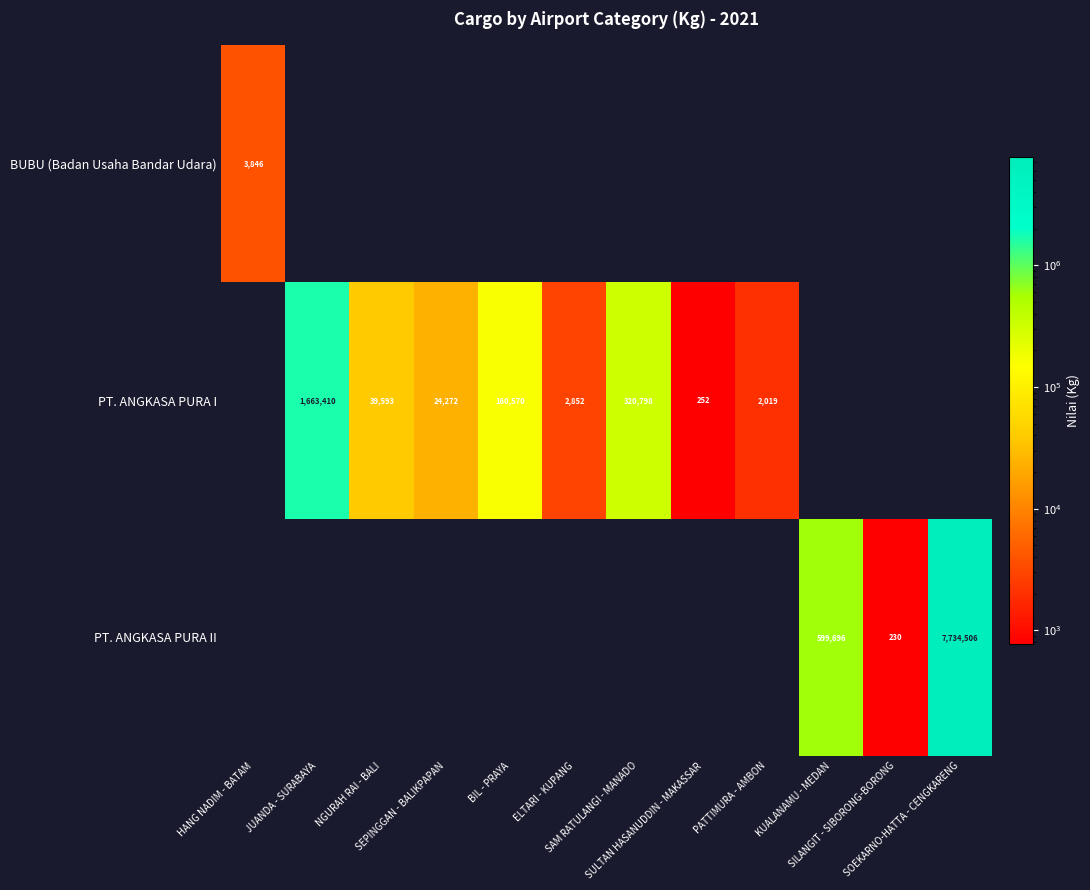

Rank the series by their maximum value, from highest to lowest.

PT. ANGKASA PURA II, PT. ANGKASA PURA I, BUBU (Badan Usaha Bandar Udara)